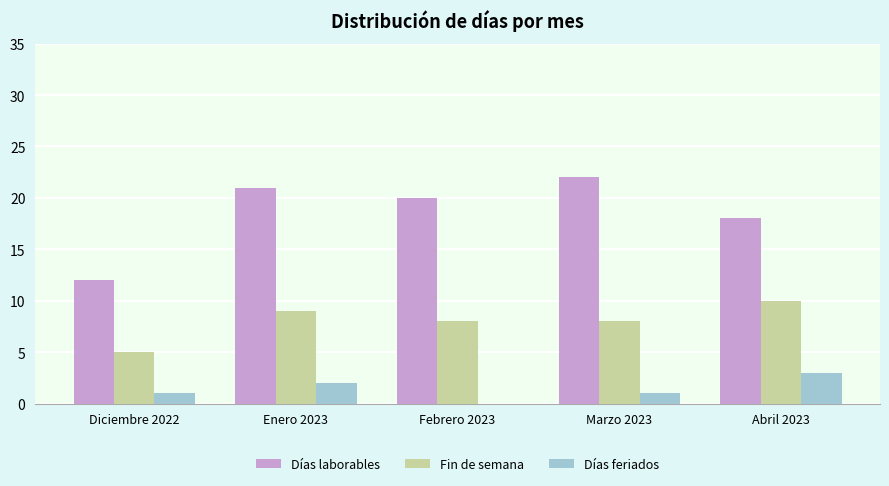

How many groups of bars are there?

5